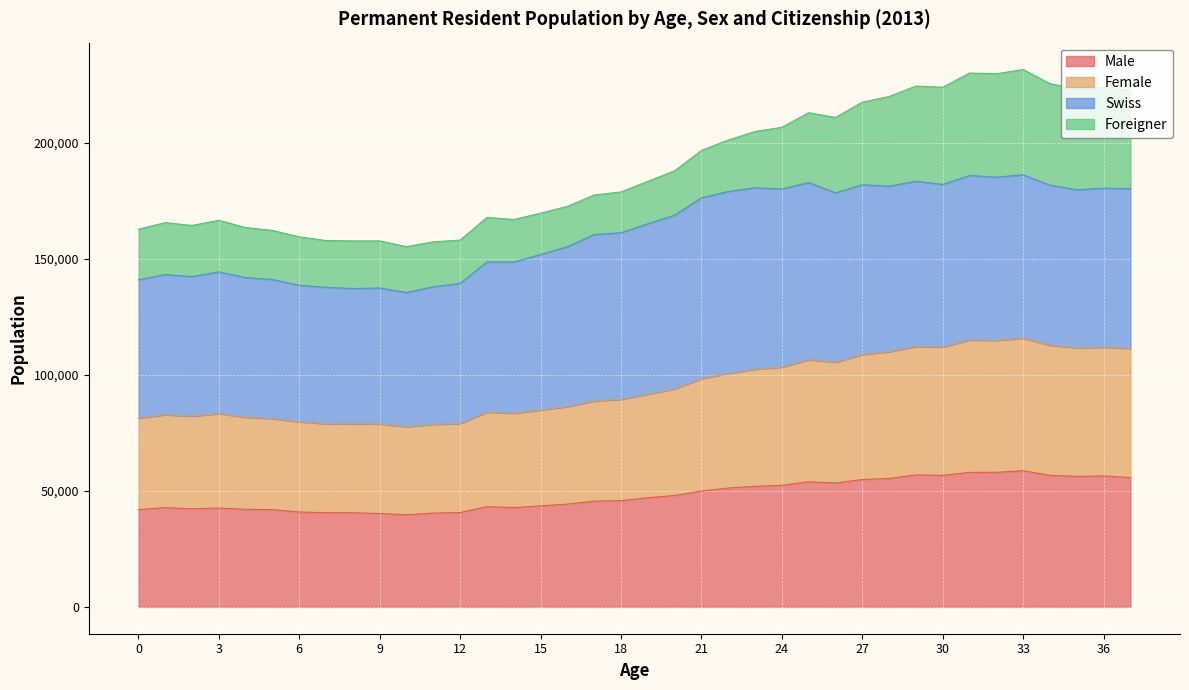

How many interior local peaks does the Male series have?

7